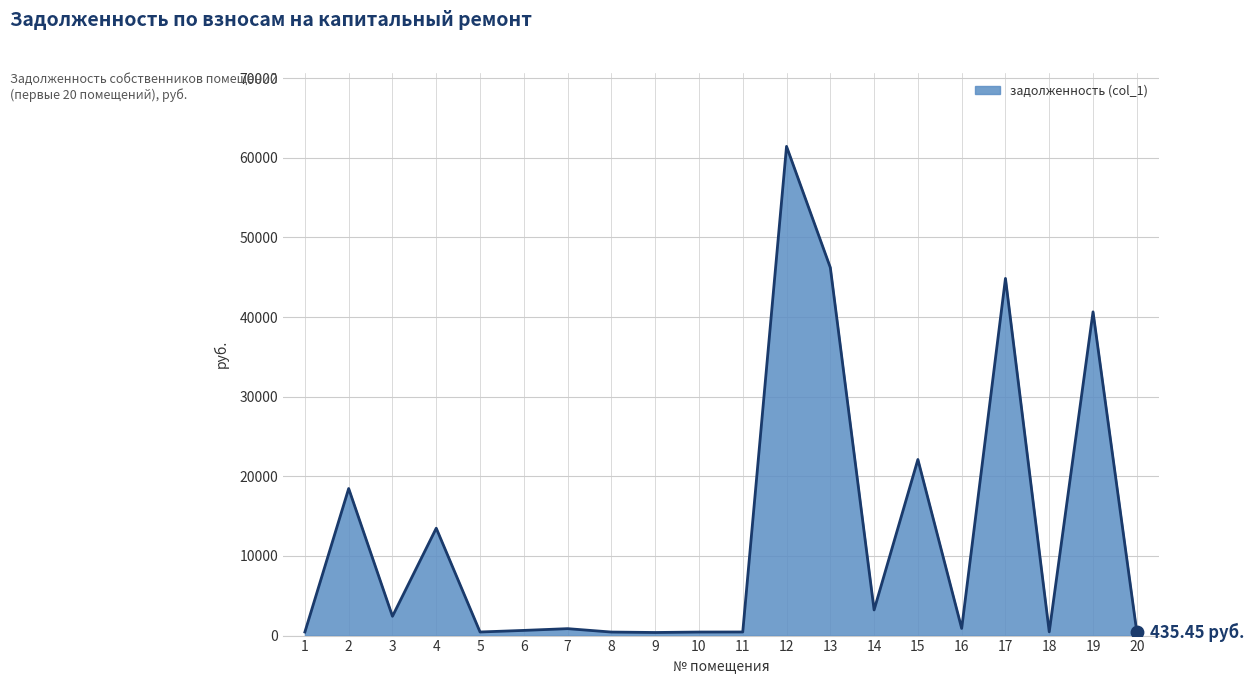

Which has a higher value, 11 or 13?

13